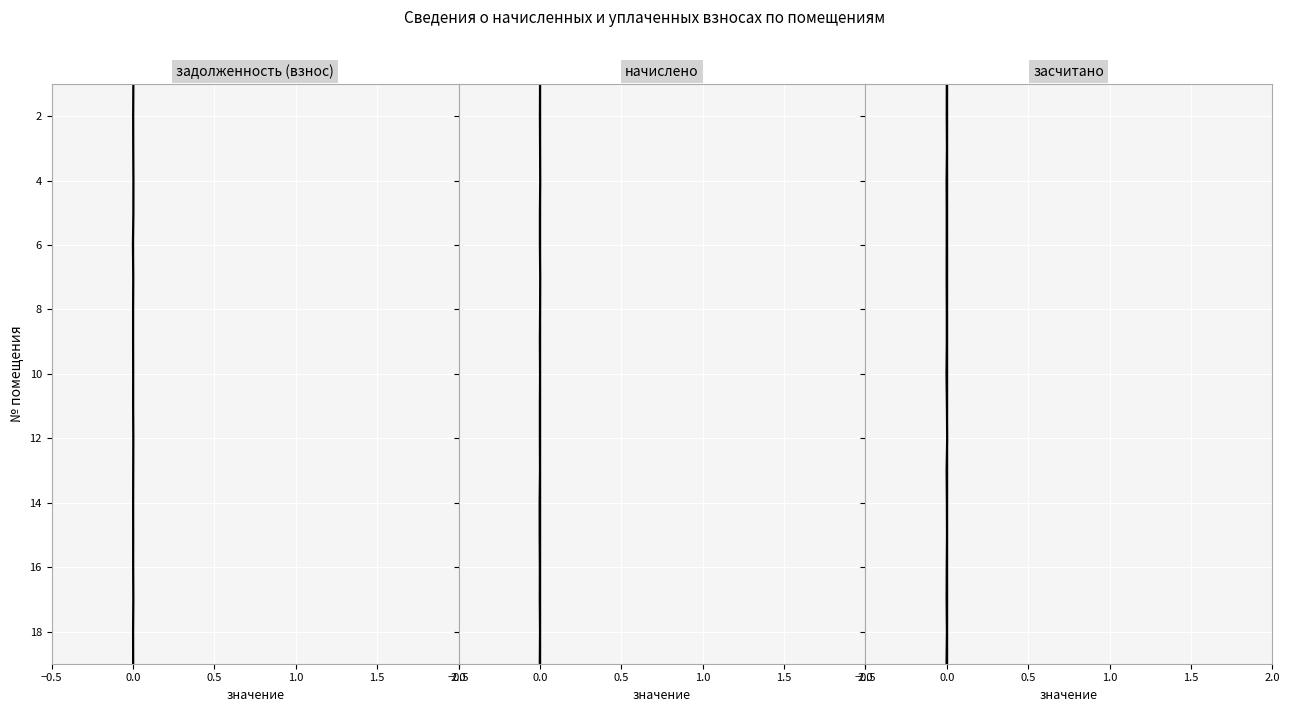

How many lines are shown in the chart?

3